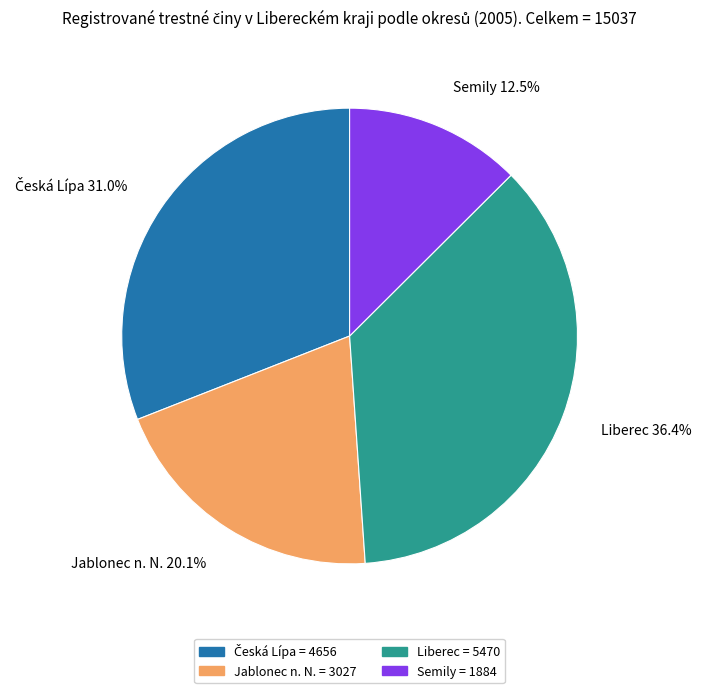

Which slice is the largest?

Liberec